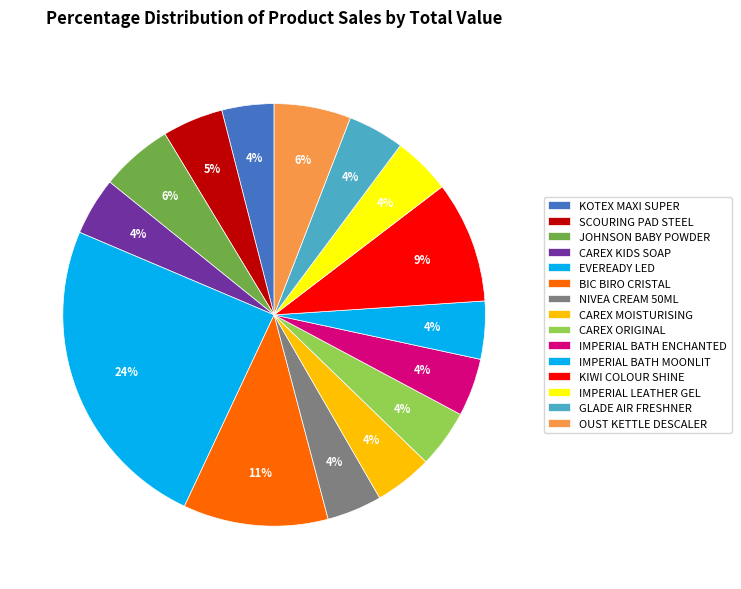

To the nearest percent, what is the combined percentage of CAREX ORIGINAL and SCOURING PAD STEEL?

9%